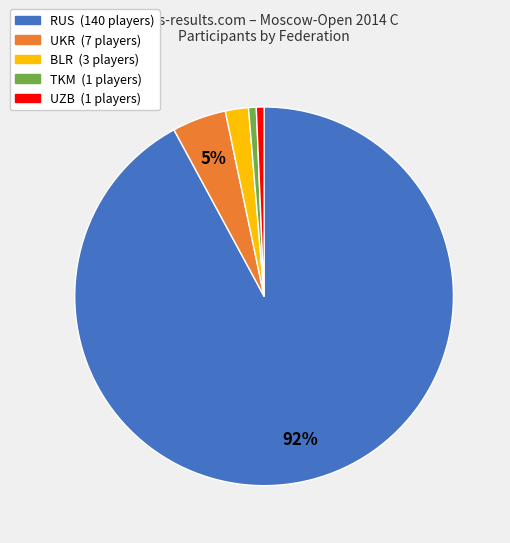

To the nearest percent, what portion does TKM represent?

1%